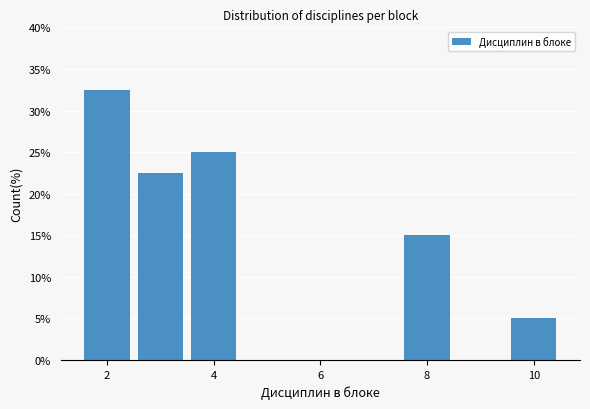

What is the height of the bar covering 3.5 to 4.5 on the x-axis? Neither the bar edges nor the heights are printed on the chart, so give them approximately, as read against the axes.

25.0